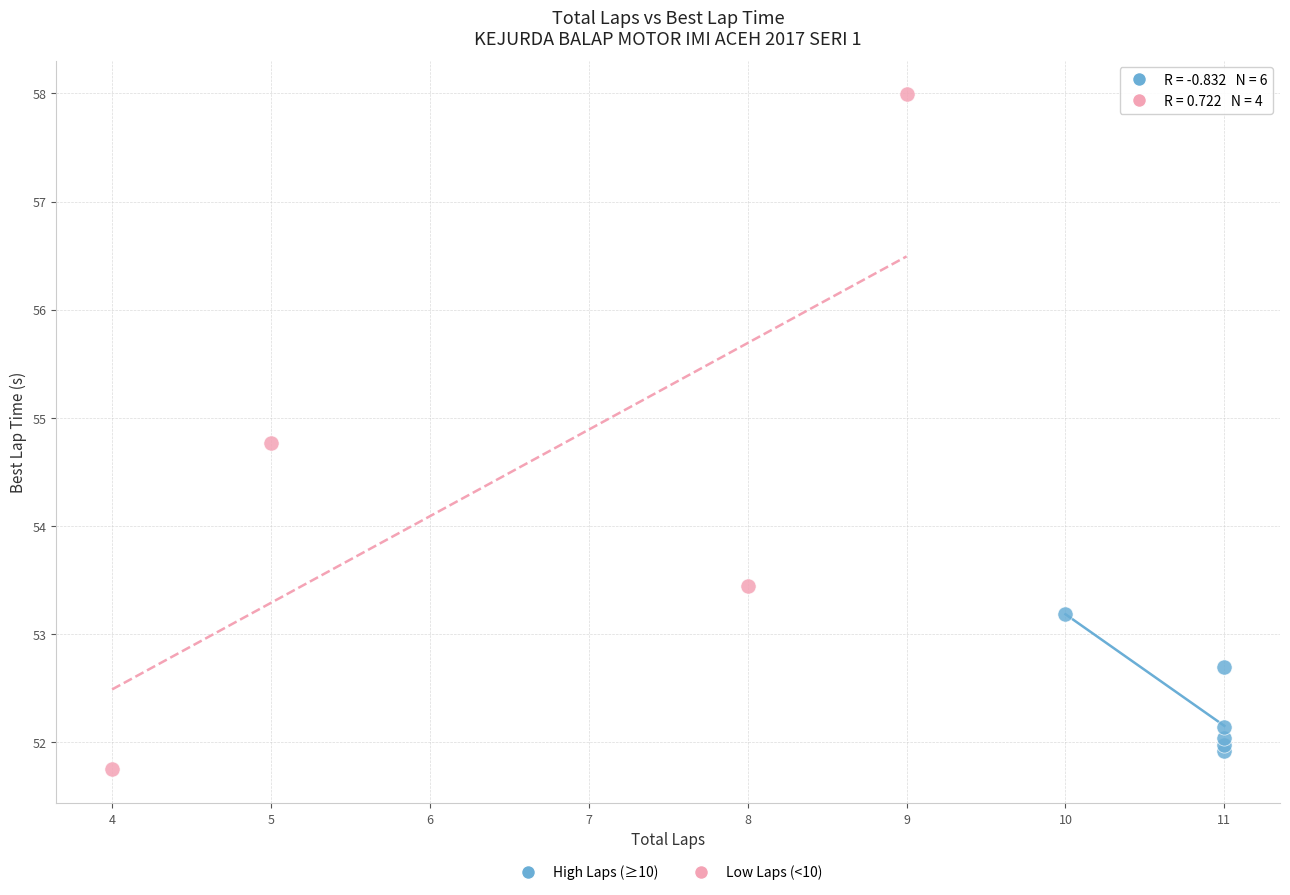

Which series contains the highest Y value?

Low Laps (<10)